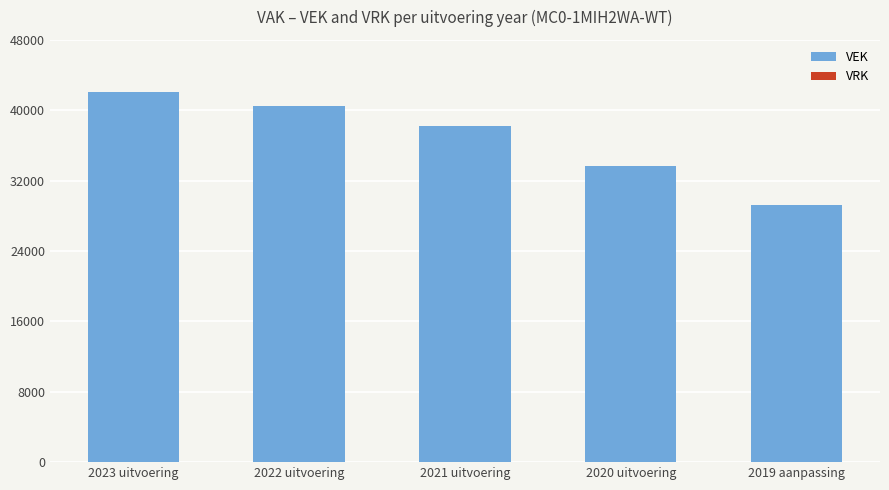

Rank the categories by value from highest to lowest.

2023 uitvoering, 2022 uitvoering, 2021 uitvoering, 2020 uitvoering, 2019 aanpassing